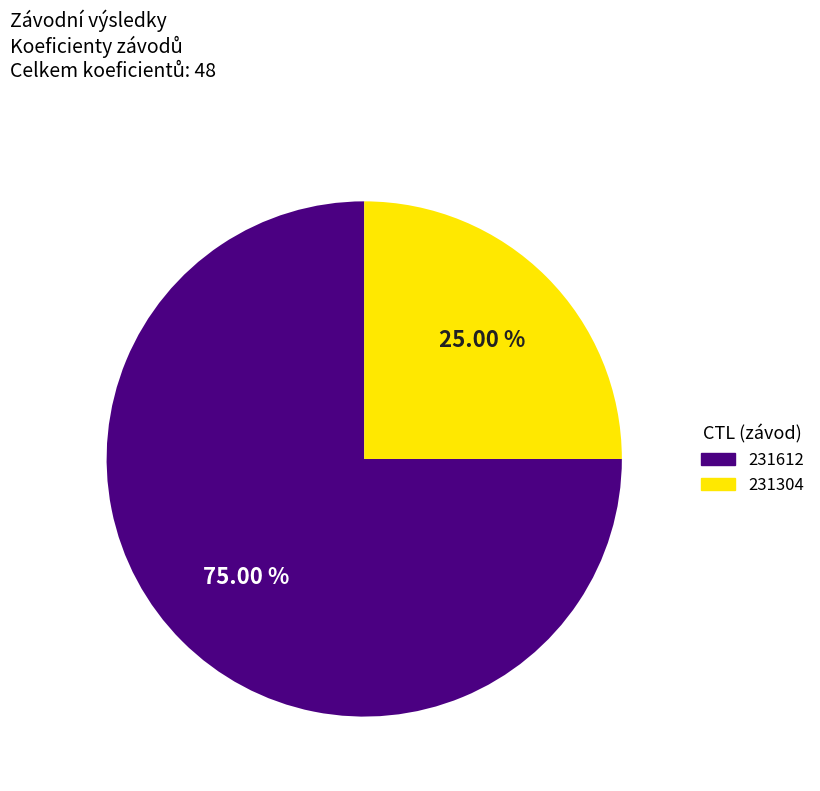

What percentage is the 231612 slice, to the nearest percent?

75%